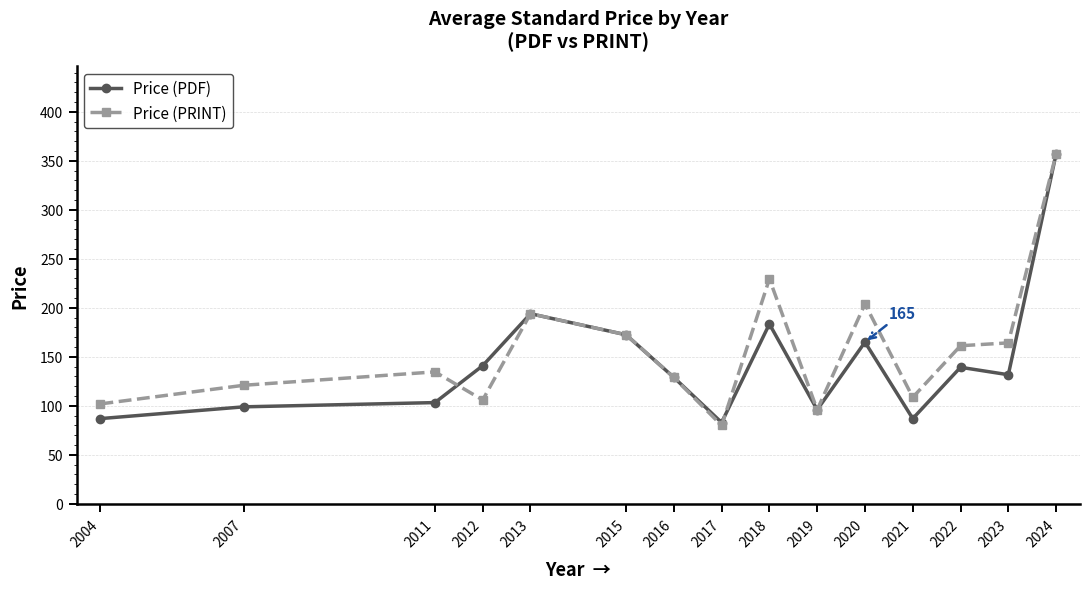

What is the value of the Price (PDF) point at the 7th from the left?

129.0